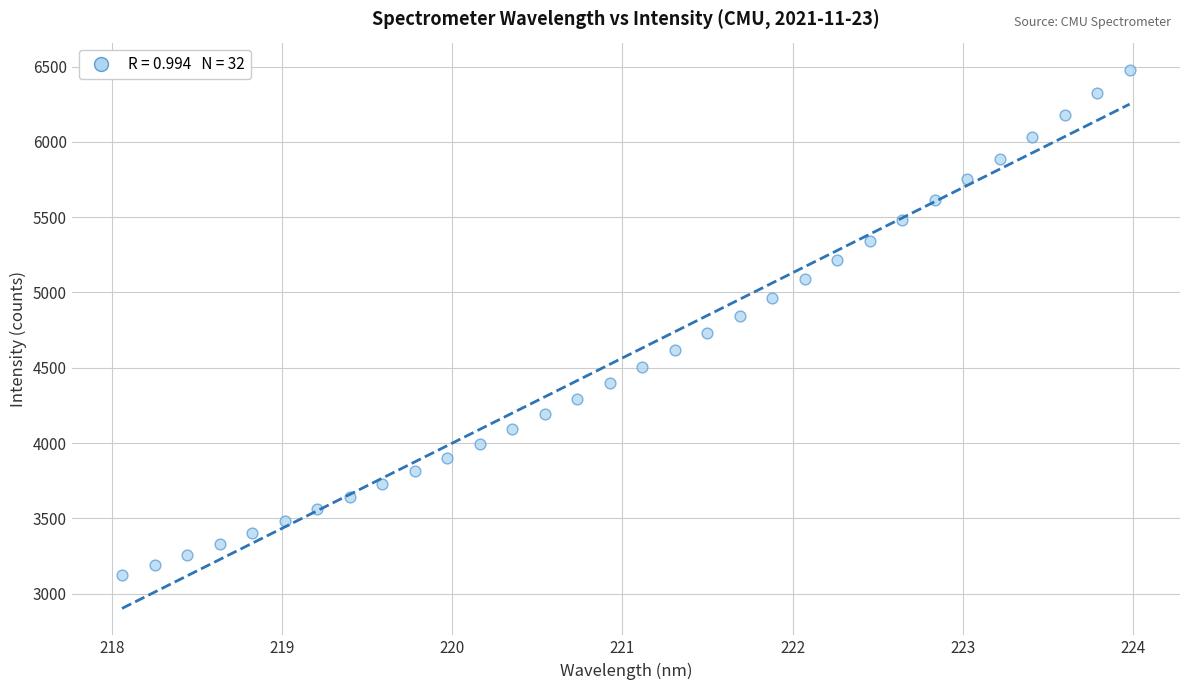

What is the range of X values (max minus min)?

5.9